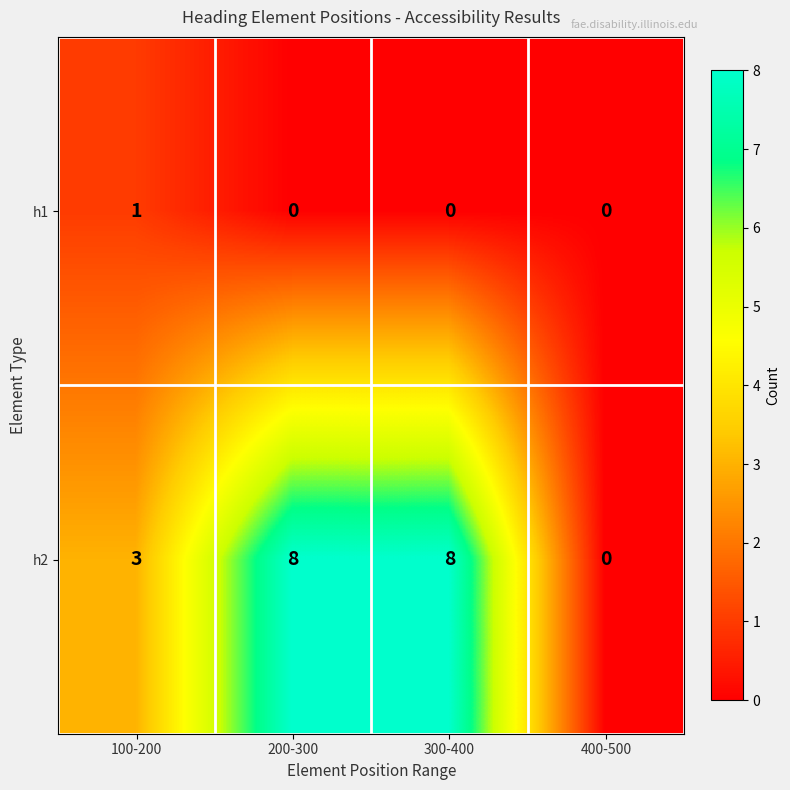

At how many categories does at least one series exceed 5?

2